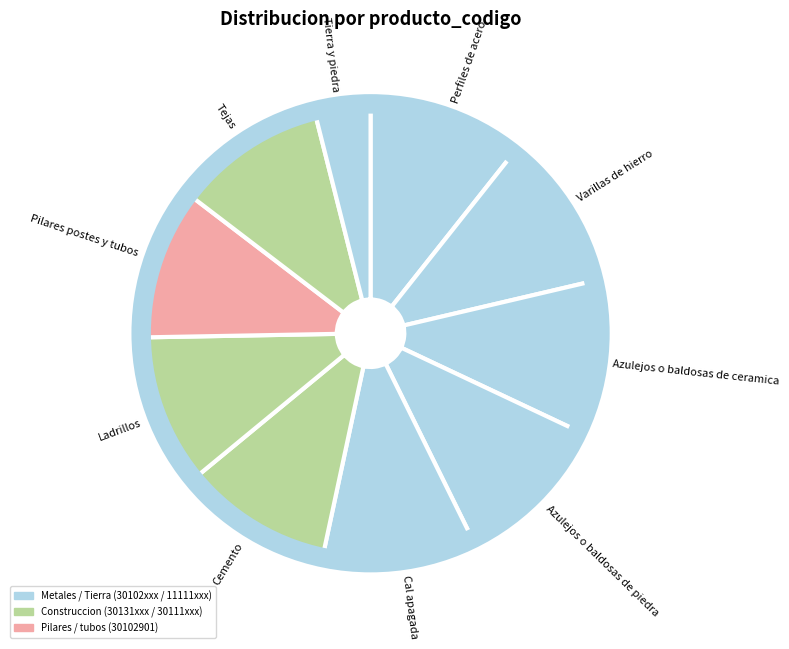

Does Tierra y piedra account for over 50% of the chart?

No